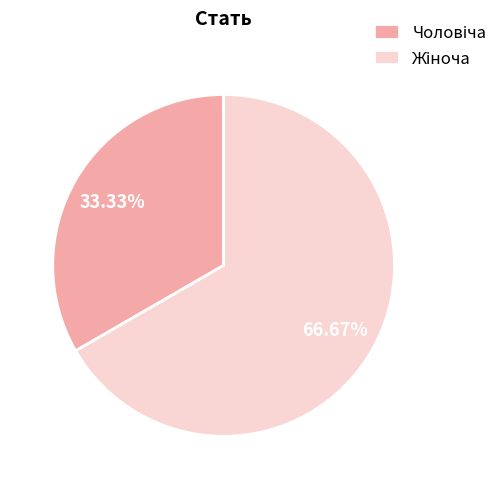

Is there any slice that represents more than half of the pie?

Yes